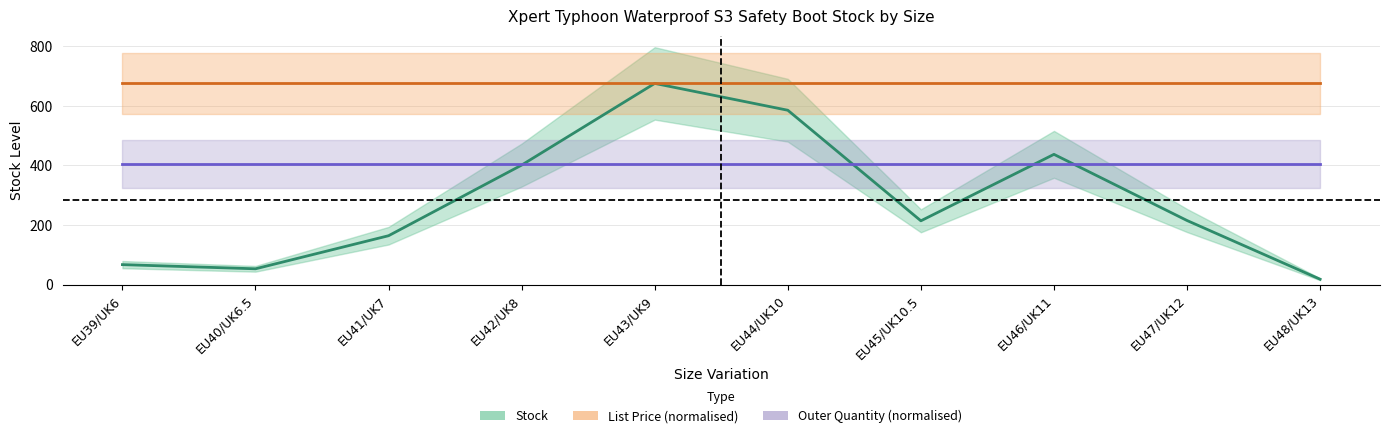

Is the value of Outer Quantity (normalised) at EU46/UK11 greater than the value of Stock at EU48/UK13?

Yes